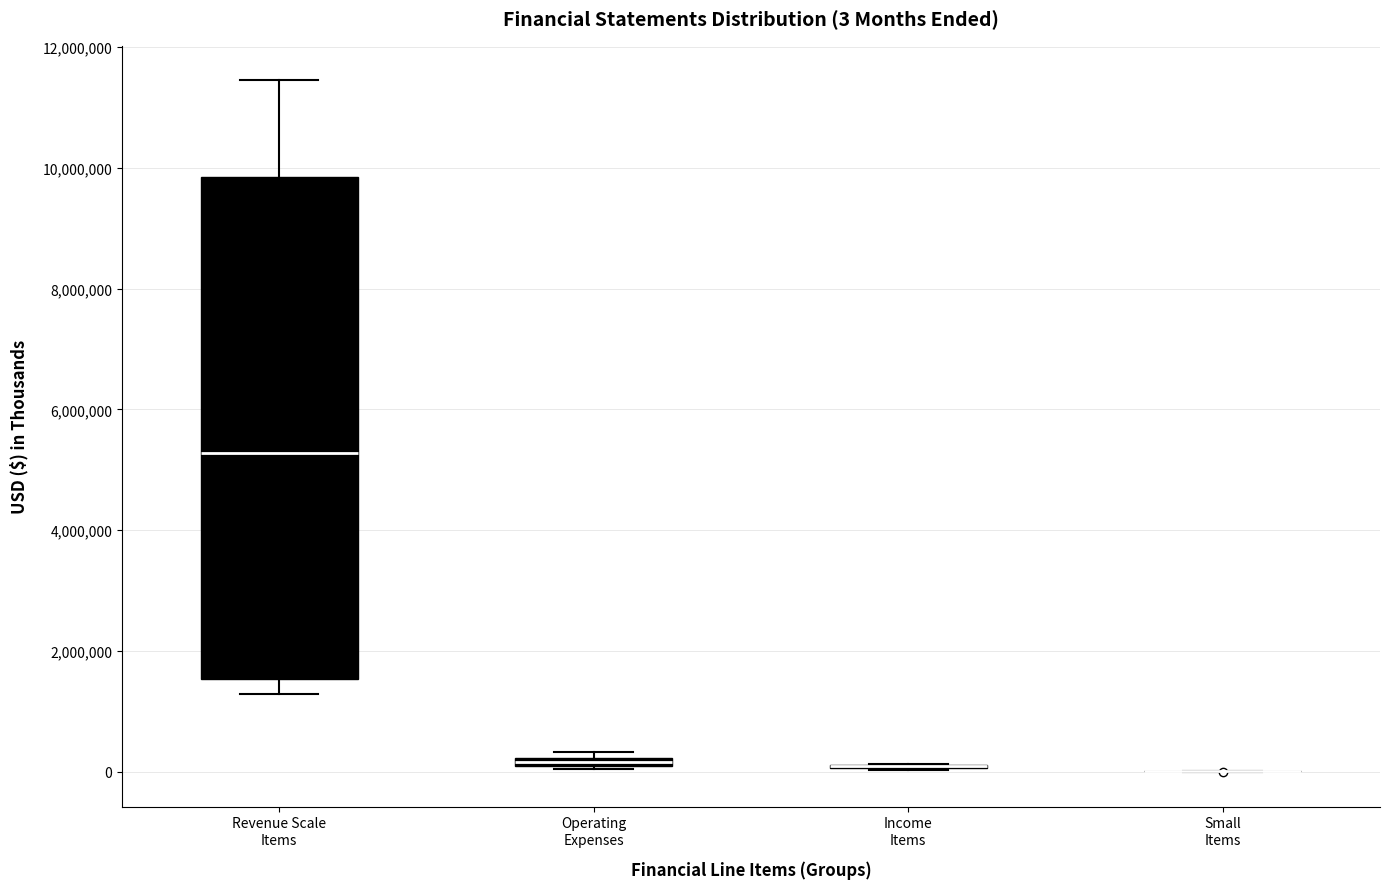

Which box is the tallest, from its lower edge to its upper edge?

Revenue Scale Items